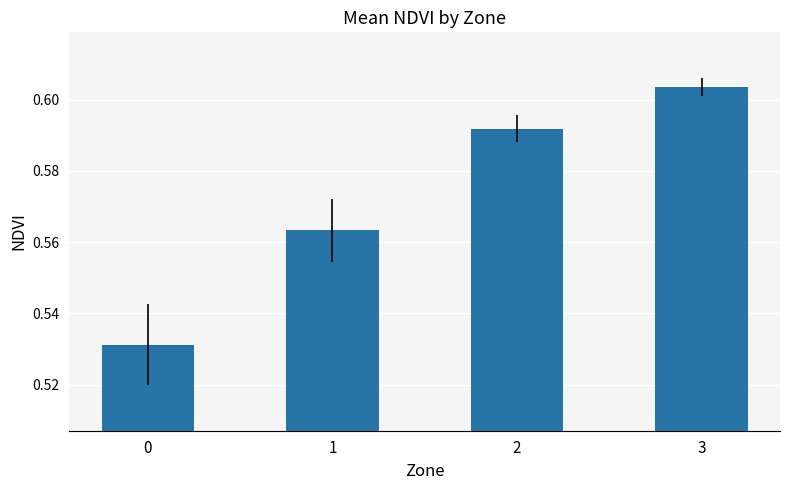

List the labels in order of value, largest first.

3, 2, 1, 0